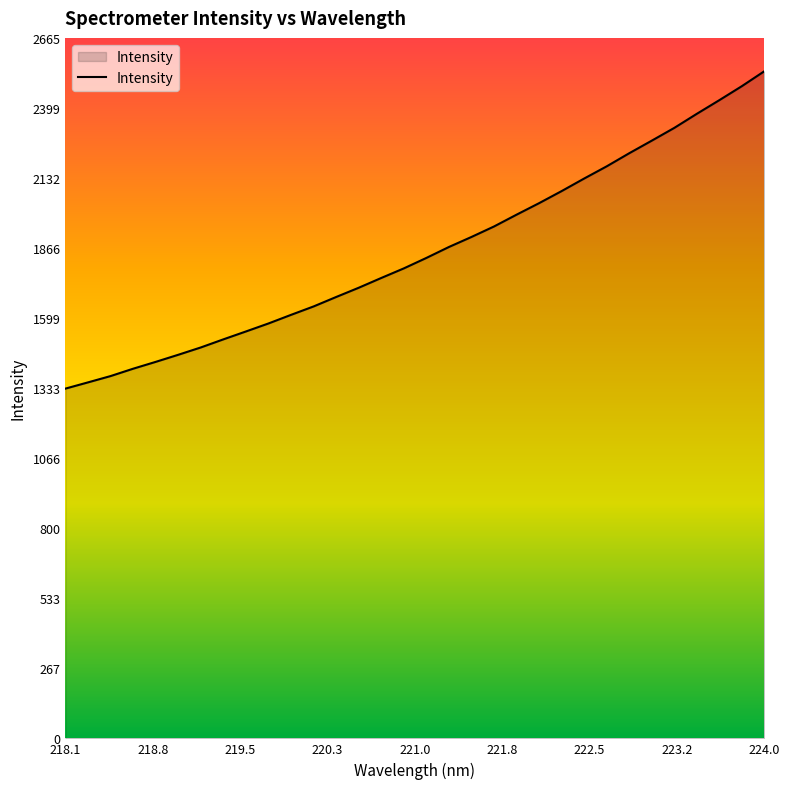

What is the difference between the maximum and minimum values?

1207.4